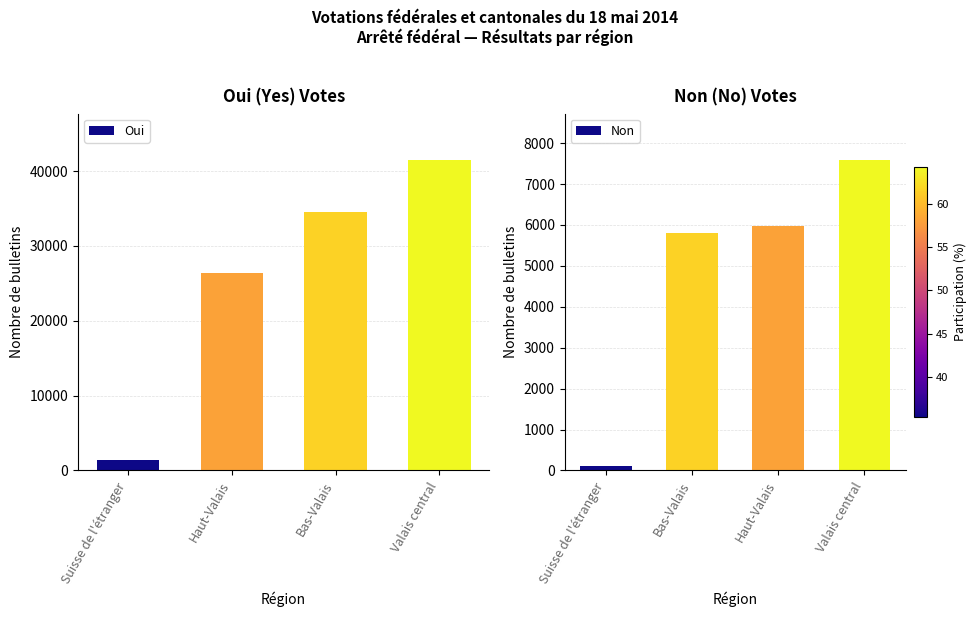

At which label is Oui closest to 21456?

Haut-Valais